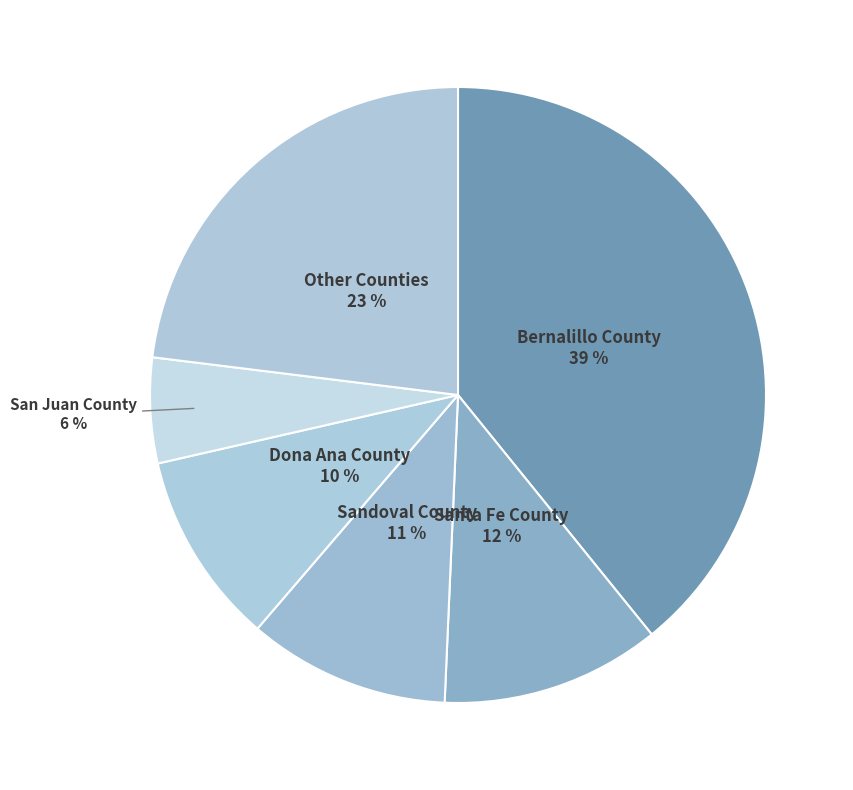

What is the smallest slice in the pie chart?

San Juan County